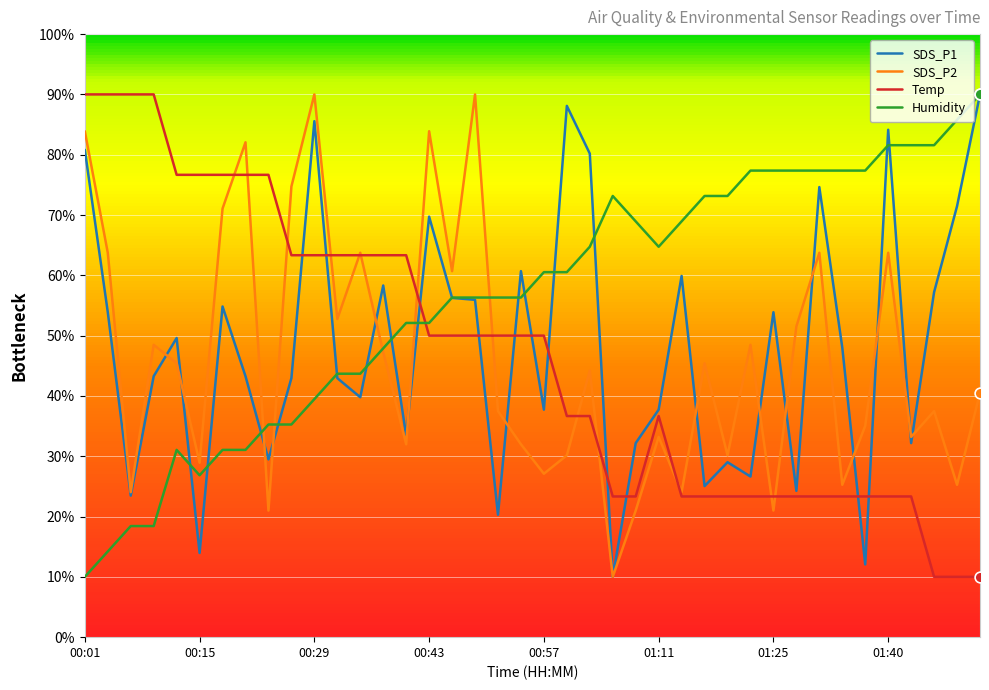

Which series has the largest total across all categories?

Humidity